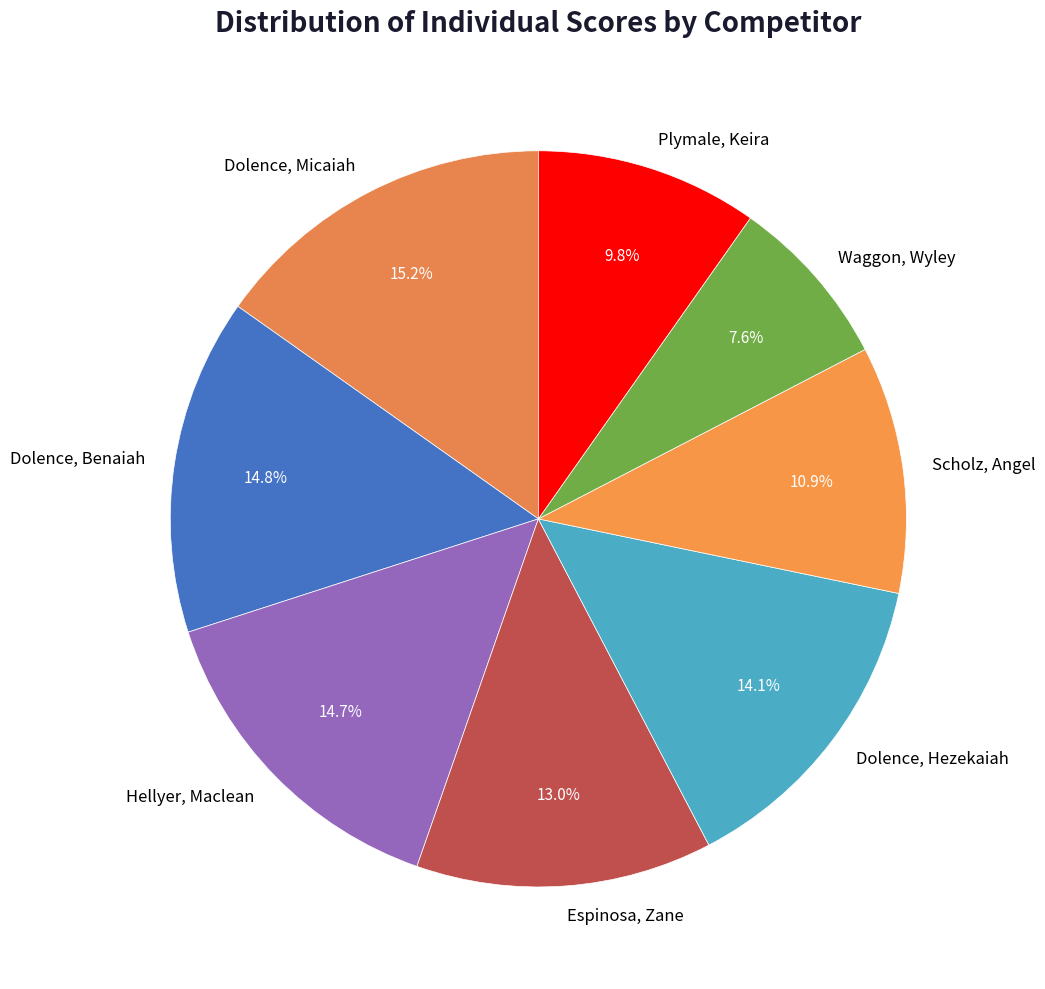

Which has a higher value, Dolence, Benaiah or Espinosa, Zane?

Dolence, Benaiah